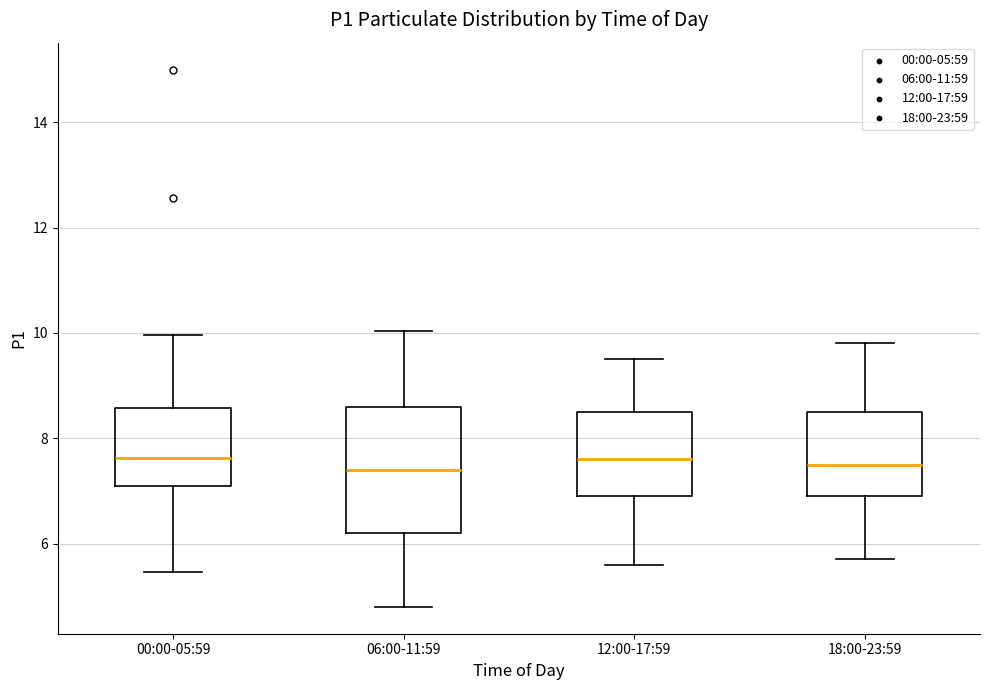

Reading left to right, transcribe this box plot: for each box, give where its median line is, the range the box spans, and where its two whiskers end, as read against the y-axis. The values are not printed on the chart, so give them approximately, as read against the axis.

00:00-05:59: median 7.6, box 7.2 to 8.6, whiskers 5.4 to 10.0
06:00-11:59: median 7.4, box 6.2 to 8.6, whiskers 4.8 to 10.0
12:00-17:59: median 7.6, box 7.0 to 8.6, whiskers 5.6 to 9.6
18:00-23:59: median 7.6, box 7.0 to 8.6, whiskers 5.8 to 9.8